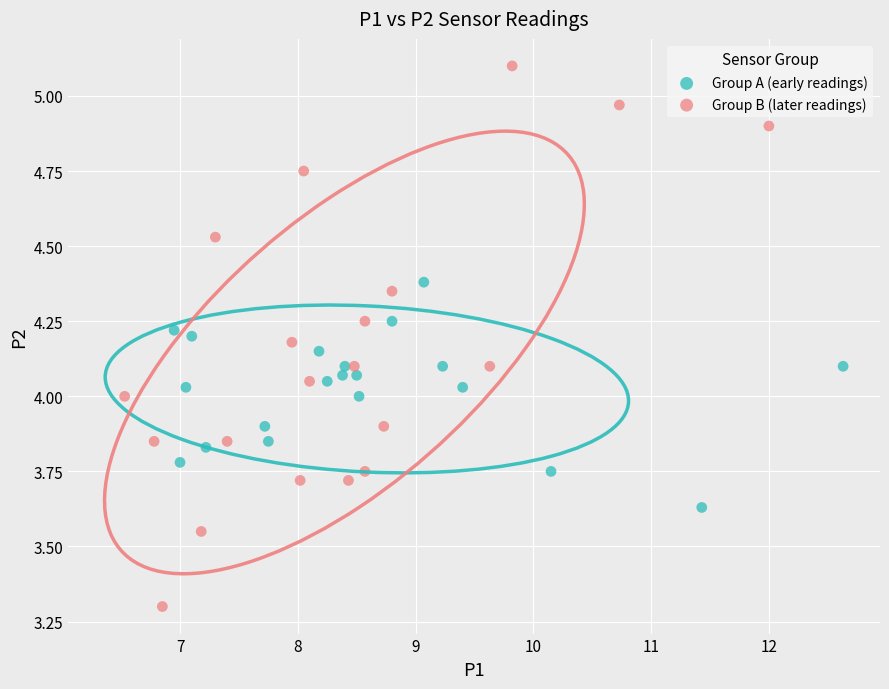

Which series contains the lowest Y value?

Group B (later readings)